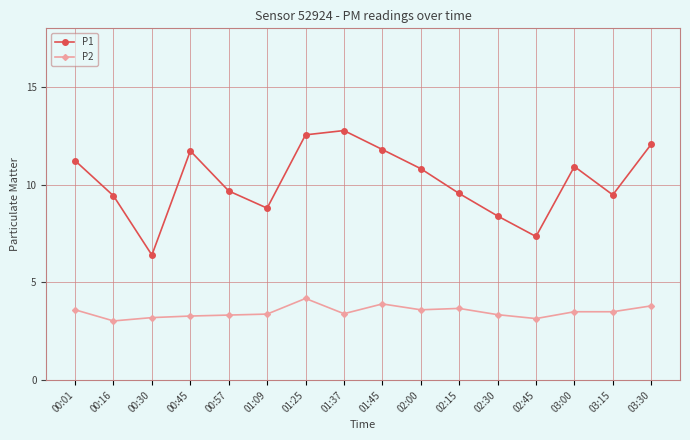

What is the value of the P2 point at the 14th from the left?

3.5